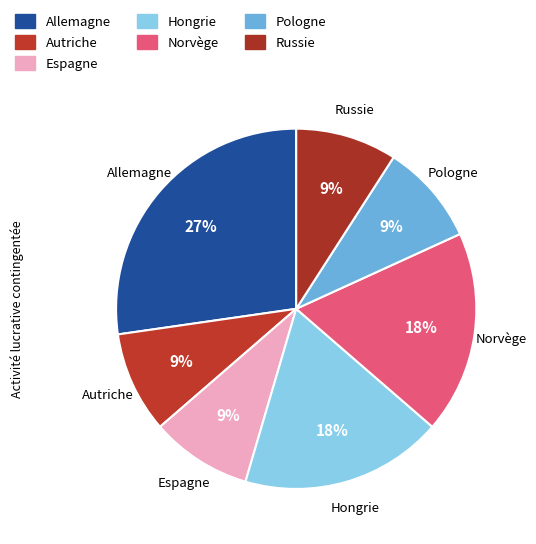

Which has a higher value, Hongrie or Russie?

Hongrie